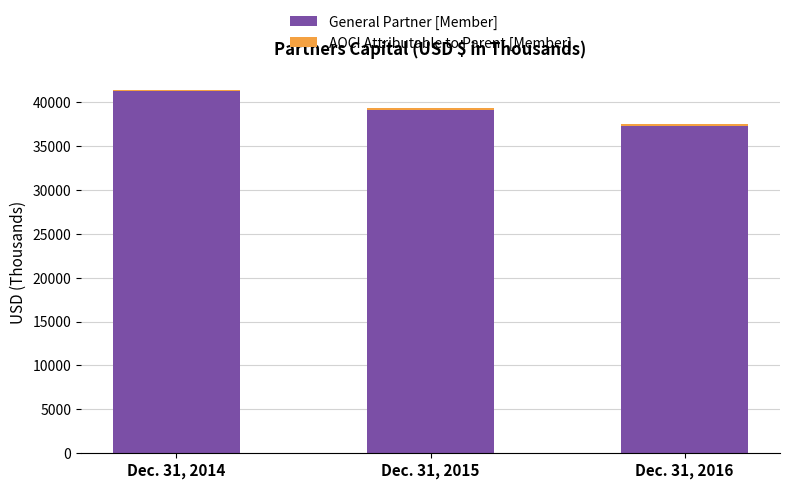

At which category is the sum across all series the highest?

Dec. 31, 2014